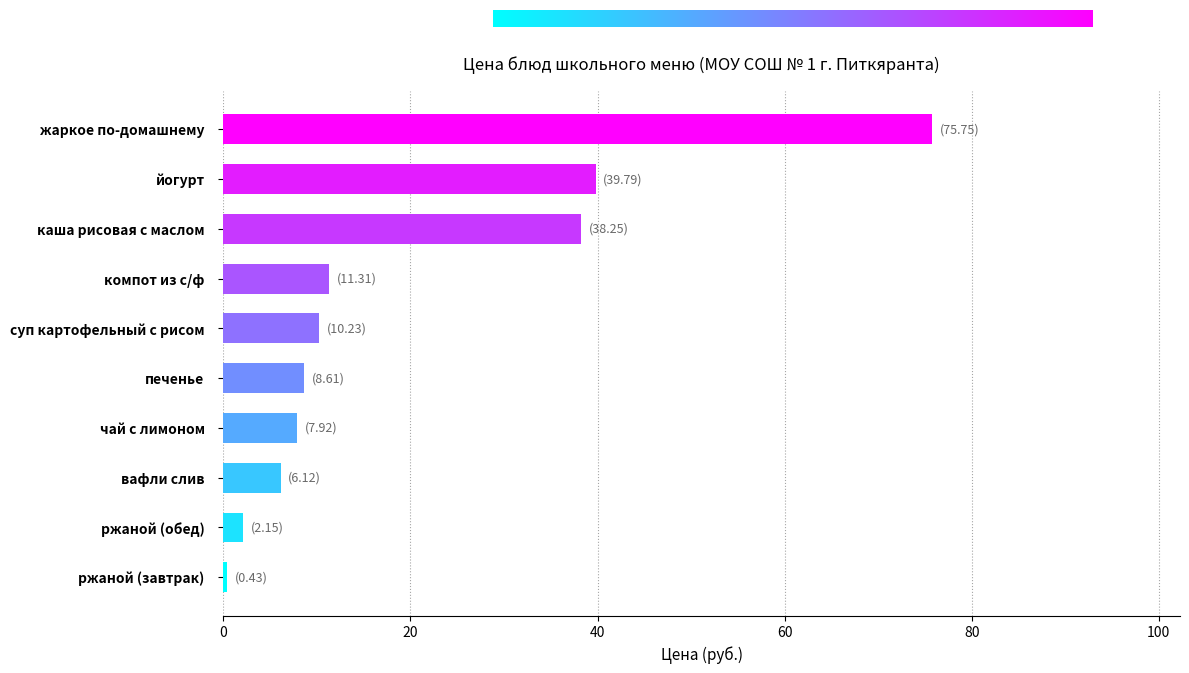

What is the change in value from ржаной (обед) to вафли слив?

+4.0